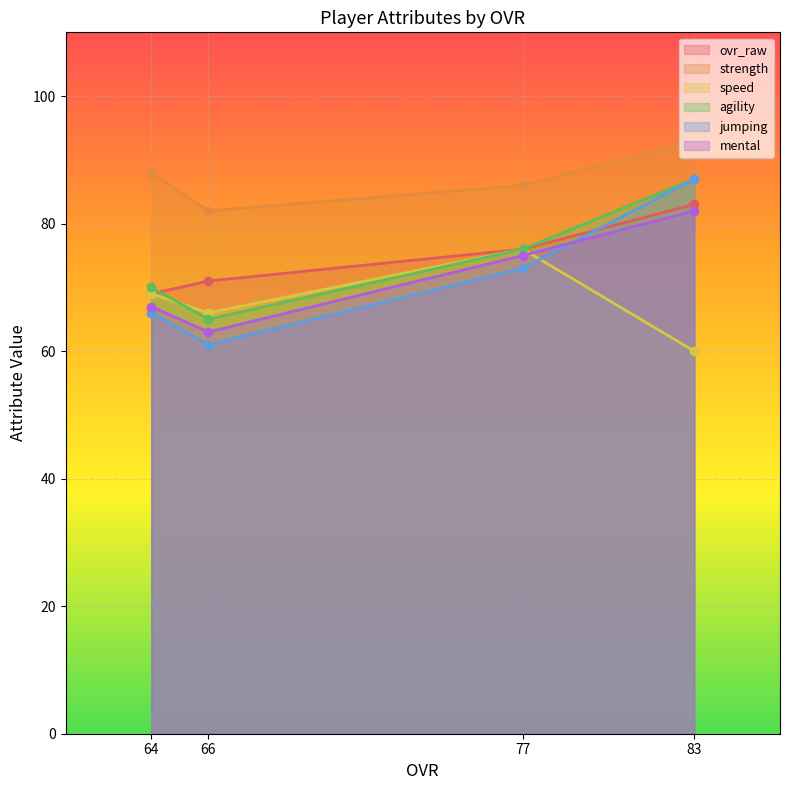

True or false: speed has more than 2 points higher than both neighbors.

False